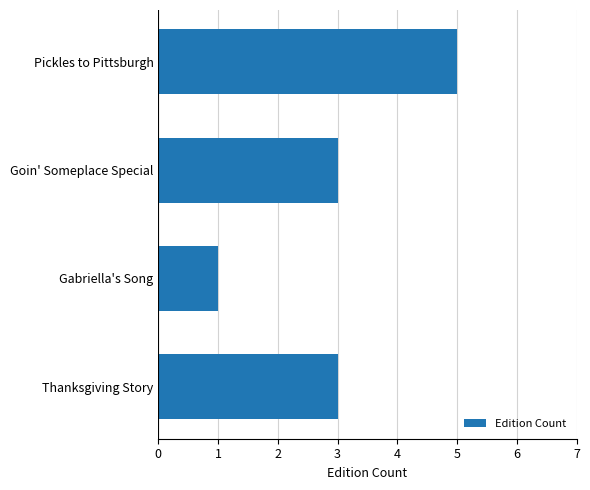

Reading bottom to top, extract all data points from this chart.

Thanksgiving Story=3	Gabriella's Song=1	Goin' Someplace Special=3	Pickles to Pittsburgh=5